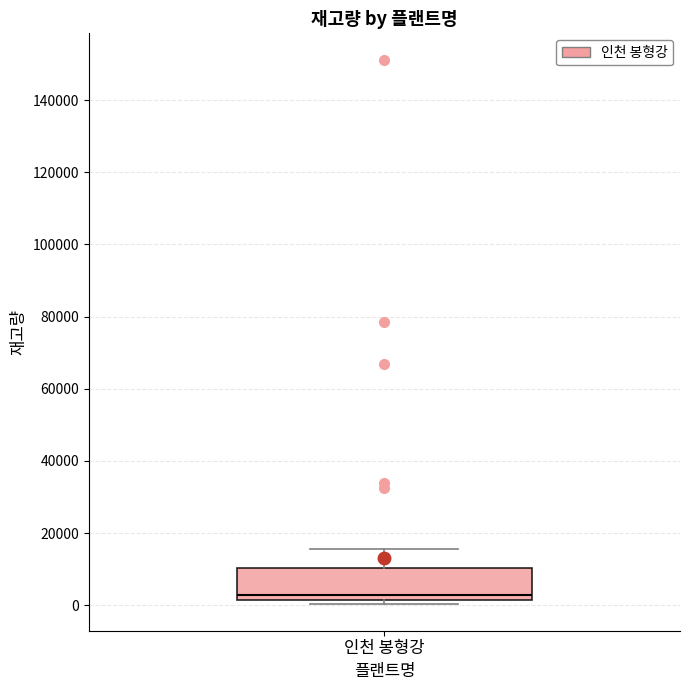

Read this box plot against the y-axis: the position of the median line, the range covered by the box, and the ends of both whiskers. The values are not printed on the chart, so give them approximately, as read against the axis.

median 2000 (just above the box's lower edge), box 2000 to 10000, whiskers 0 to 16000